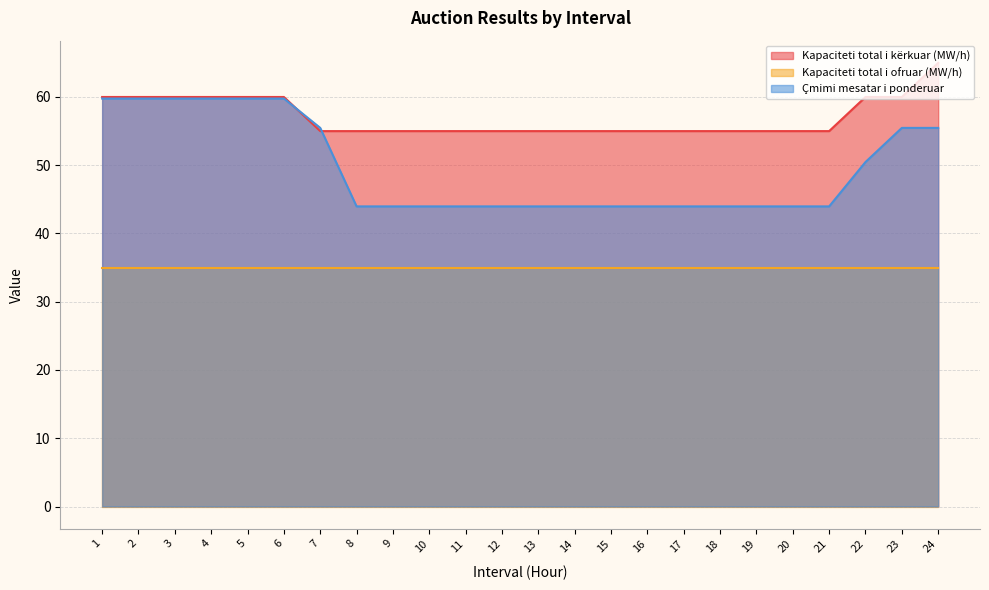

Which category has the lowest value in the Kapaciteti total i kërkuar (MW/h) series?

7